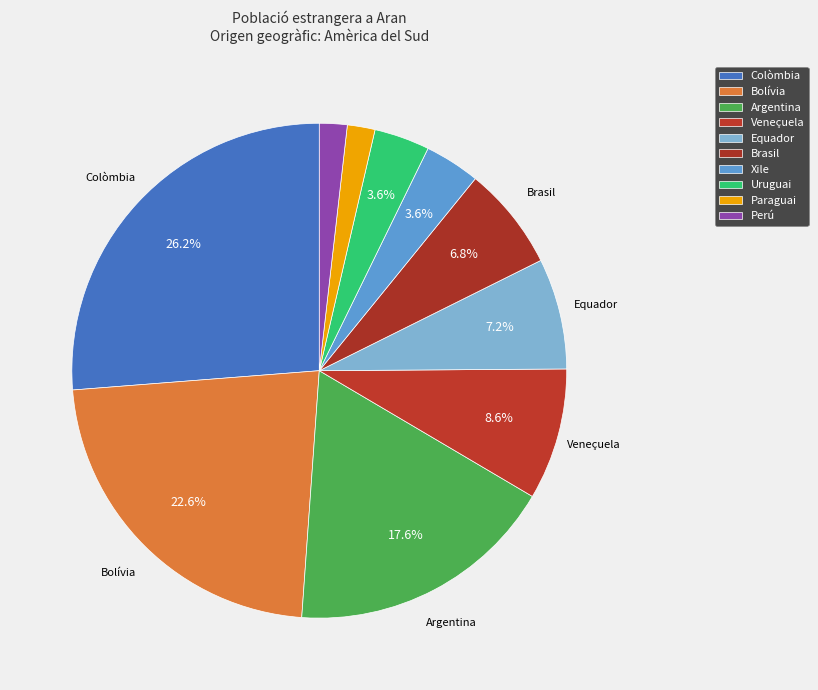

What percentage do Veneçuela and Equador together represent?

15.8%